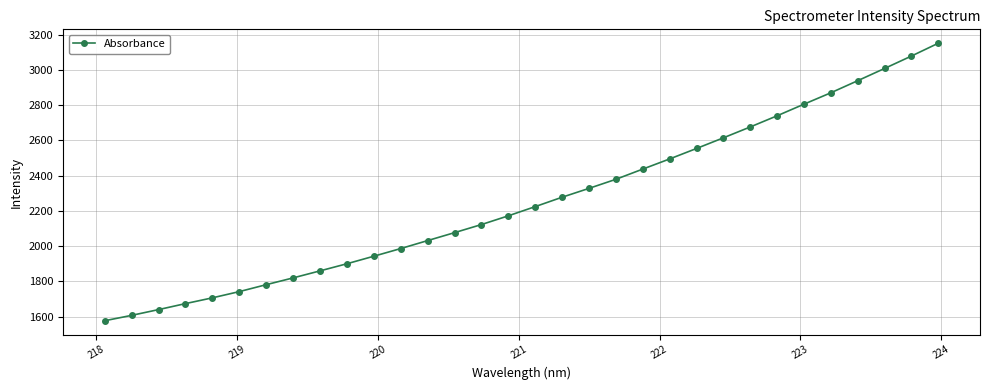

What is the minimum value shown in the chart?

1577.0